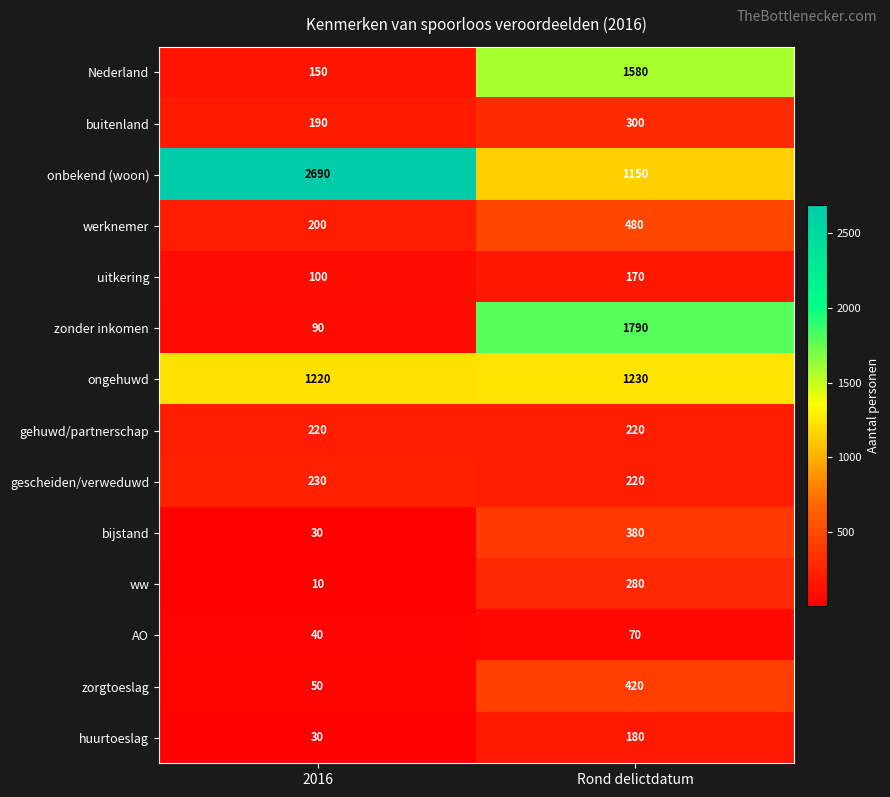

The Nederland series shows 150 at 2016. True or false?

True